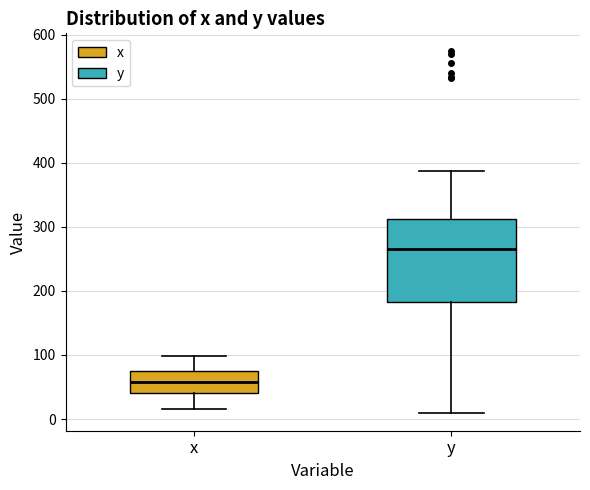

Reading left to right, read every box against the y-axis: the position of its median line, the range the box covers, and the ends of its whiskers. The values are not printed on the chart, so give them approximately, as read against the axis.

x: median 60, box 40 to 70, whiskers 20 to 100
y: median 270, box 180 to 310, whiskers 10 to 390